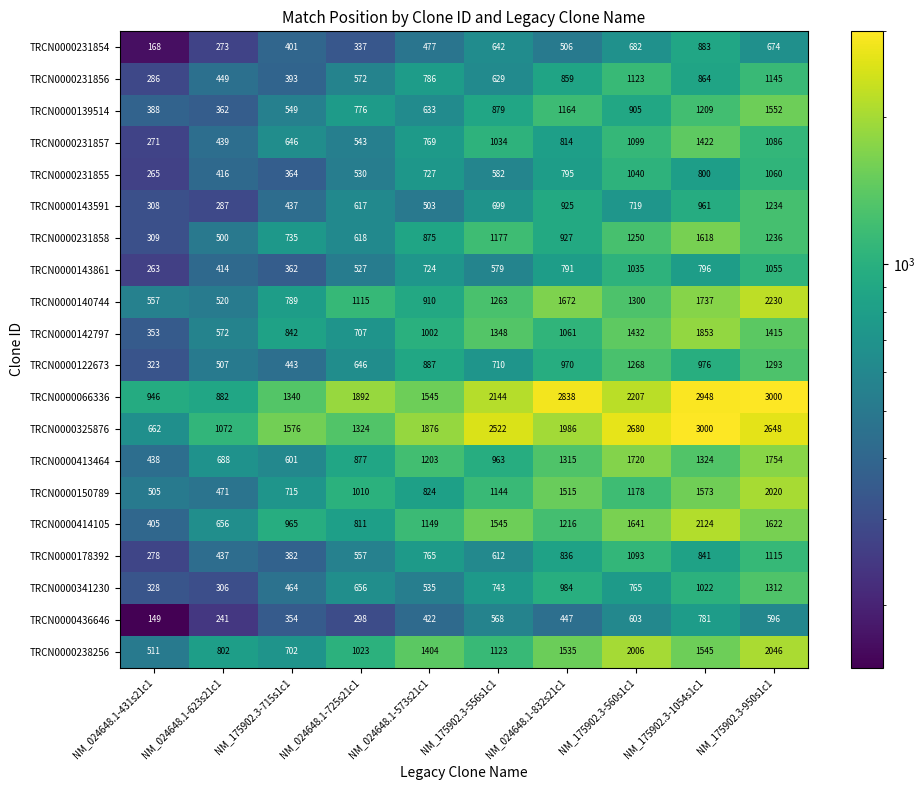

At NM_175902.3-1054s1c1, list the series in order from largest to smallest.

TRCN0000325876, TRCN0000066336, TRCN0000414105, TRCN0000142797, TRCN0000140744, TRCN0000231858, TRCN0000150789, TRCN0000238256, TRCN0000231857, TRCN0000413464, TRCN0000139514, TRCN0000341230, TRCN0000122673, TRCN0000143591, TRCN0000231854, TRCN0000231856, TRCN0000178392, TRCN0000231855, TRCN0000143861, TRCN0000436646